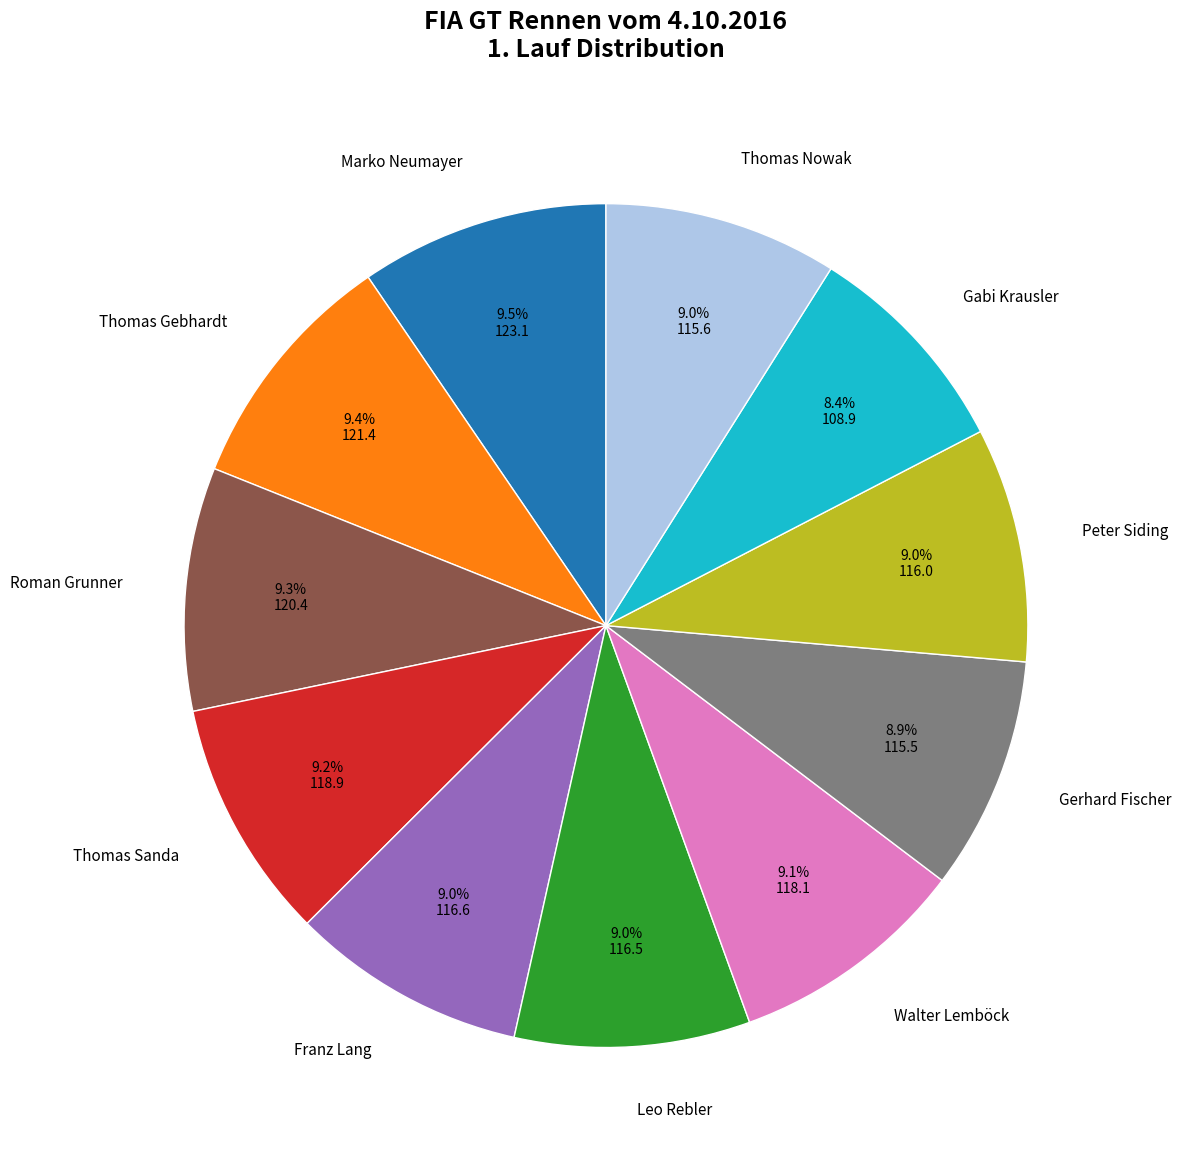

To the nearest percent, what percentage of the pie is Thomas Gebhardt?

9%